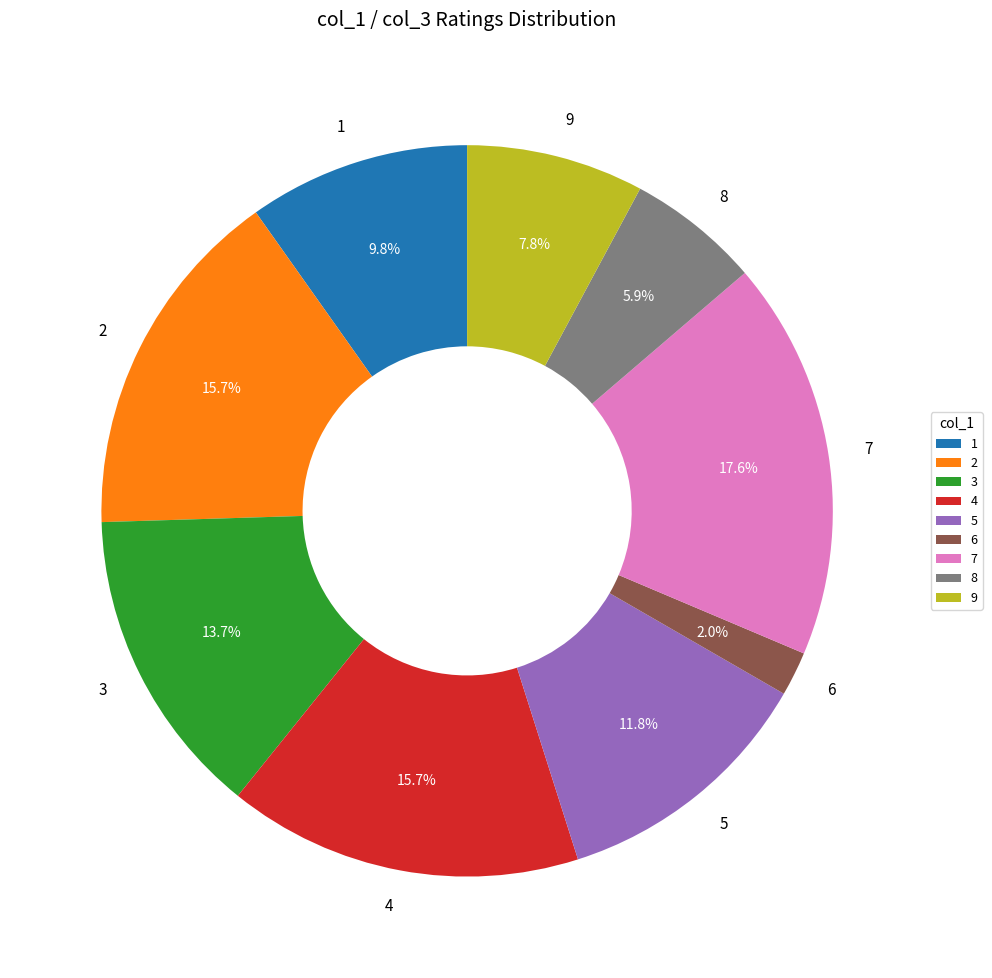

Is there any slice that represents more than half of the pie?

No